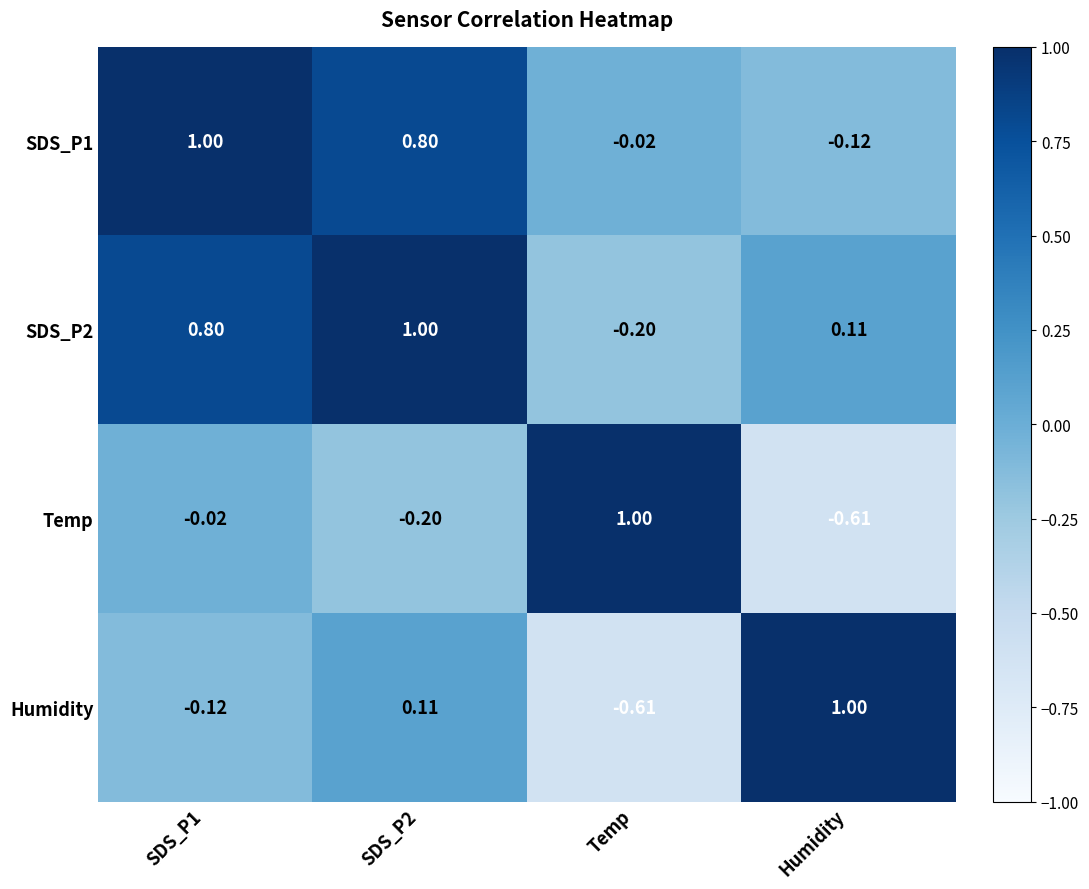

At SDS_P2, list the series in order from largest to smallest.

SDS_P2, SDS_P1, Humidity, Temp